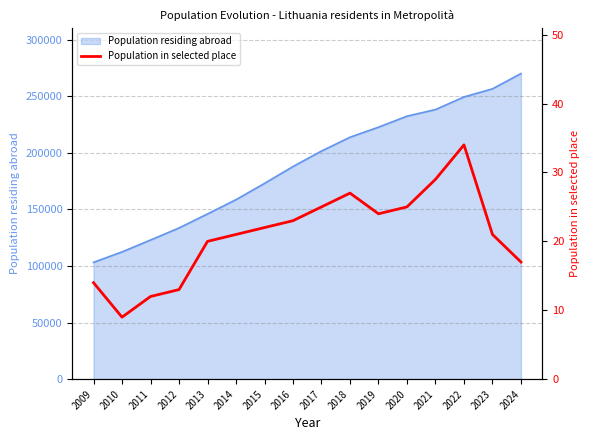

Is it true that the value at 2020 is 41?

False